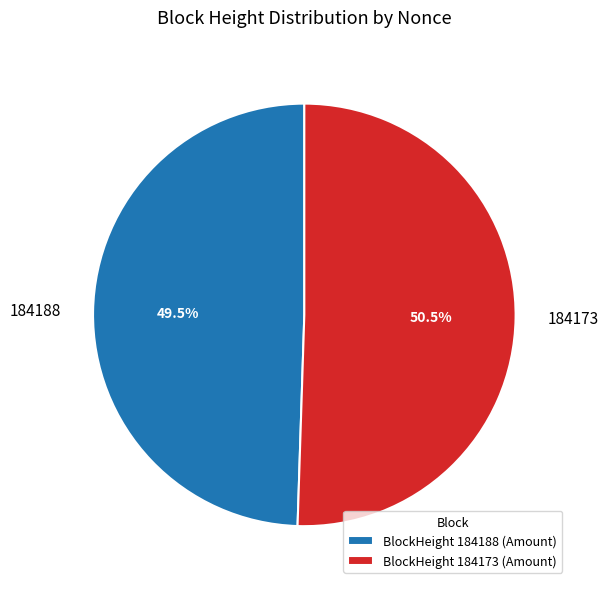

Does 184173 account for over 50% of the chart?

Yes